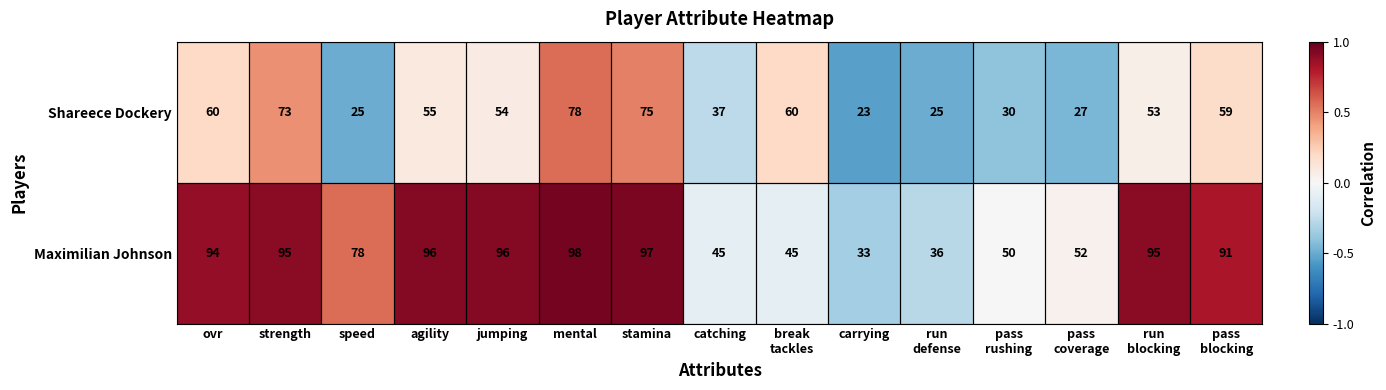

What value does the Shareece Dockery series have at jumping?

54